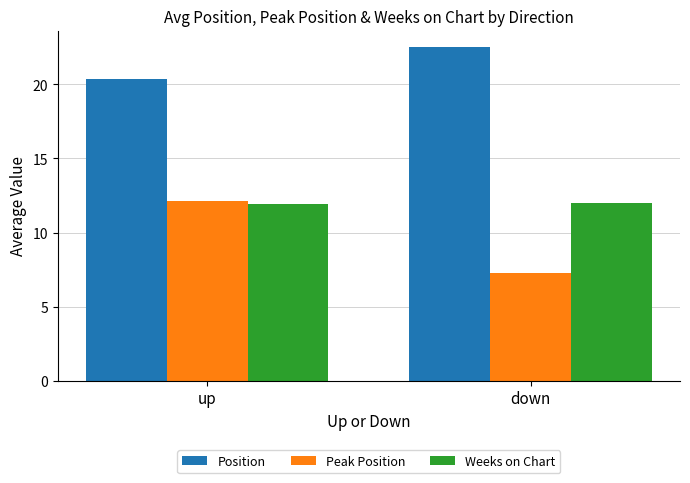

What is the spread (max minus min) of values at down?

15.2